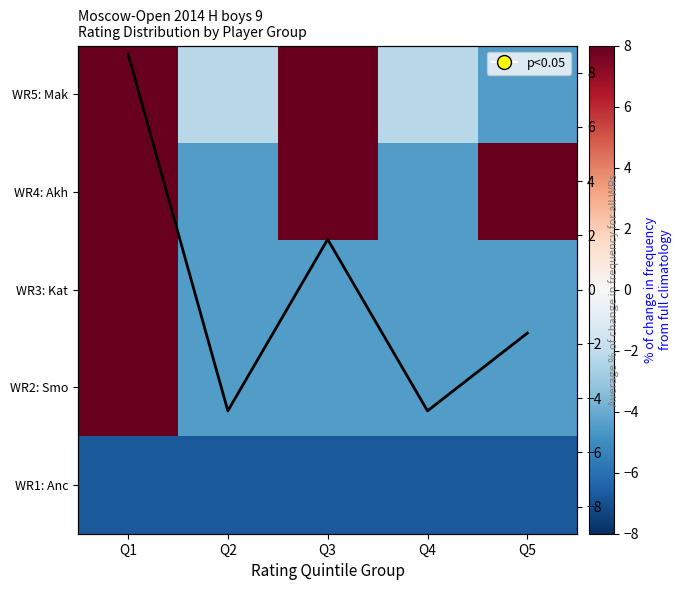

What is the minimum value shown in the chart?

-6.7